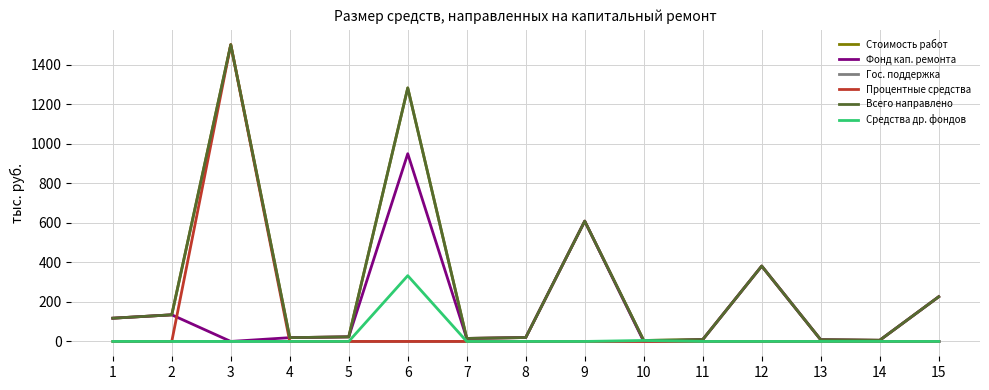

Does the chart have visible grid lines?

Yes